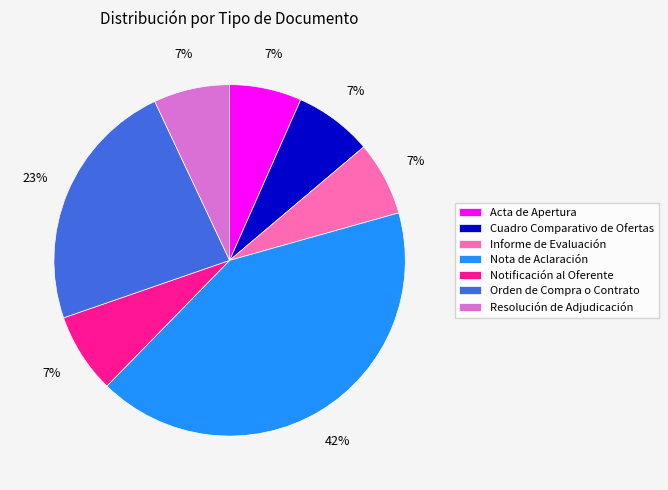

Do Nota de Aclaración and Informe de Evaluación together represent more than half of the pie?

No